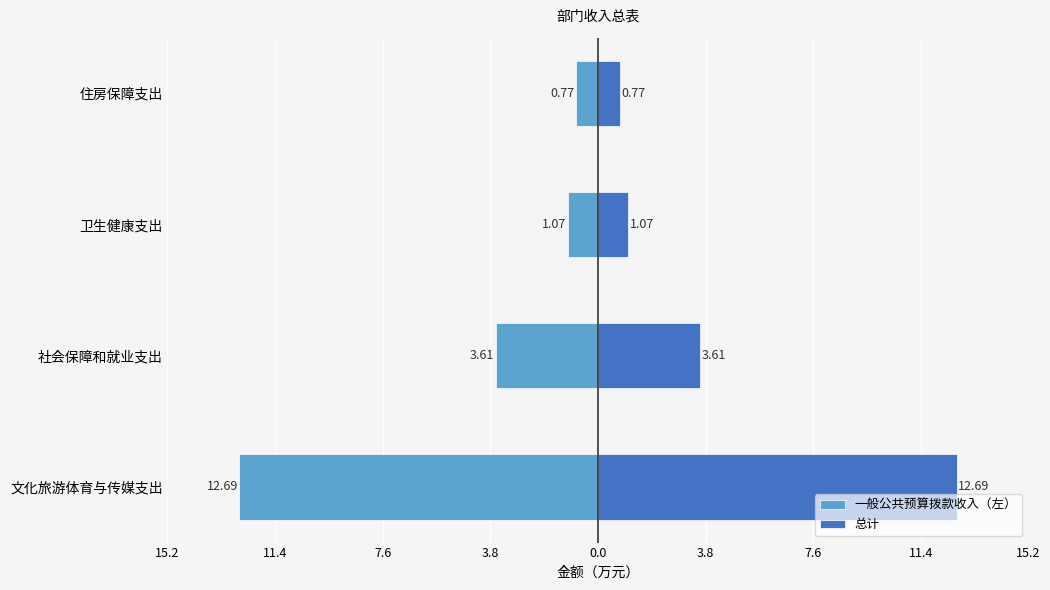

Is it true that 一般公共预算拨款收入（左） equals -7.2 at 文化旅游体育与传媒支出?

False